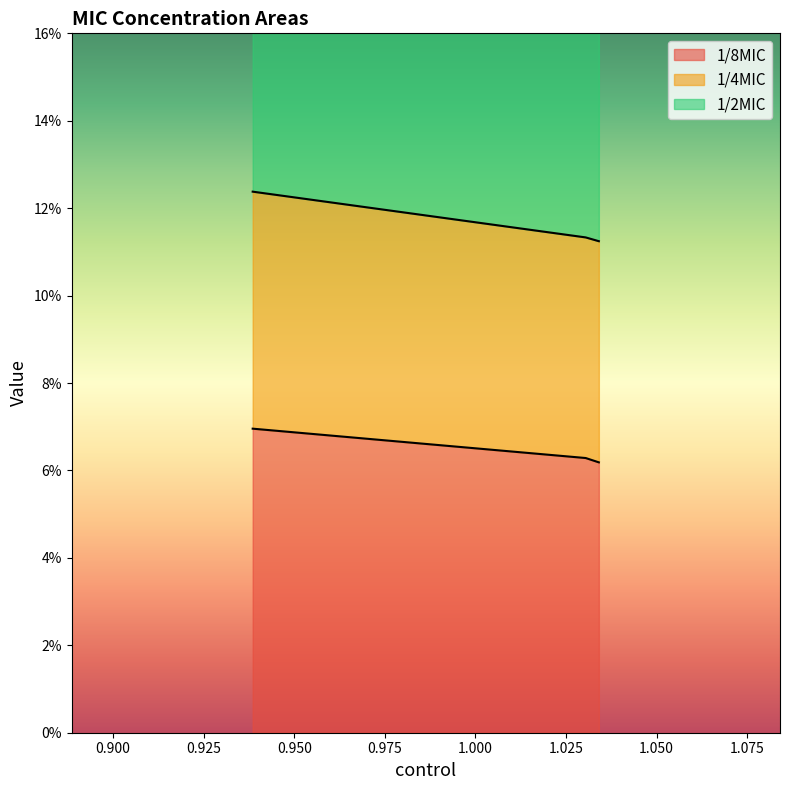

Which series changed the most between 0.938509 and 1.034058?

1/4MIC